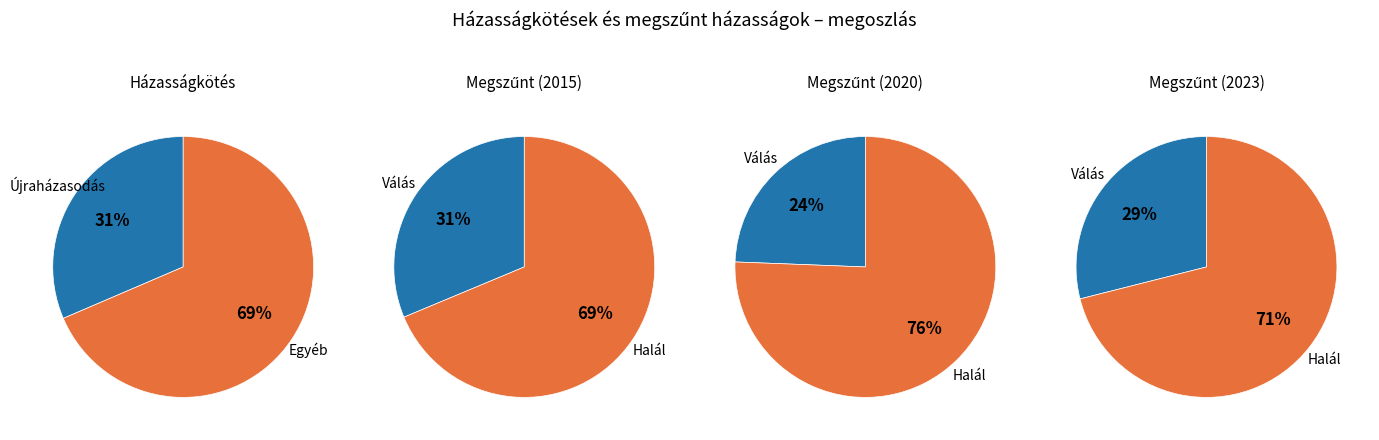

What is the smallest slice in the pie chart?

újraházasodás